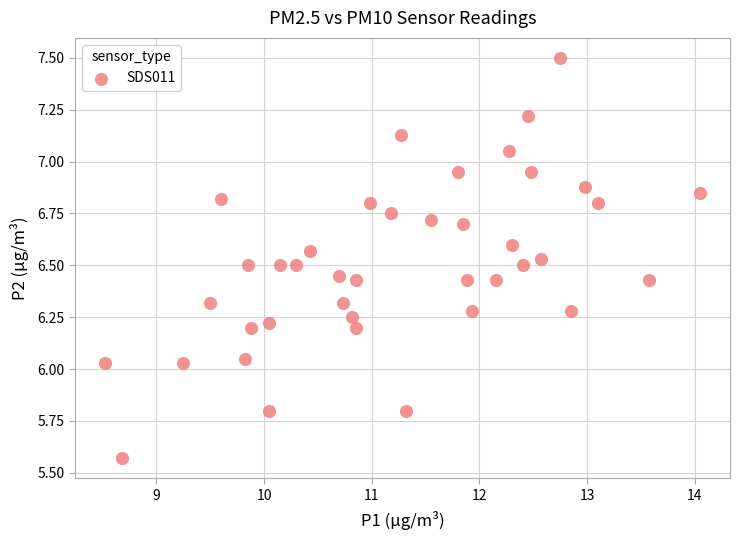

What is the range of X values (max minus min)?

5.5